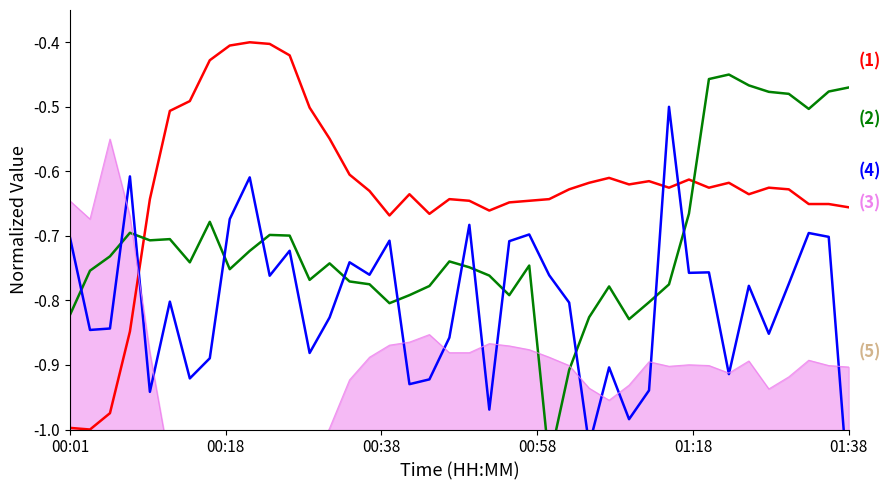

The value of (4) at 29 is -1.5. True or false?

False